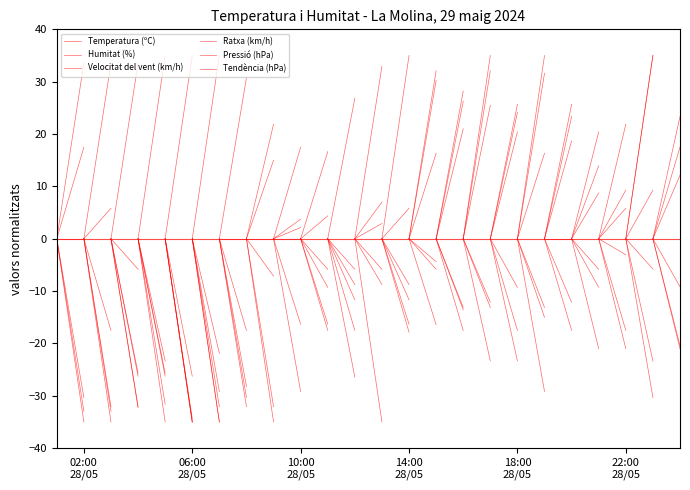

At 02:00
28/05, list the series in order from largest to smallest.

Temperatura (ºC), Humitat (%), Velocitat del vent (km/h), Ratxa (km/h), Pressió (hPa), Tendència (hPa)